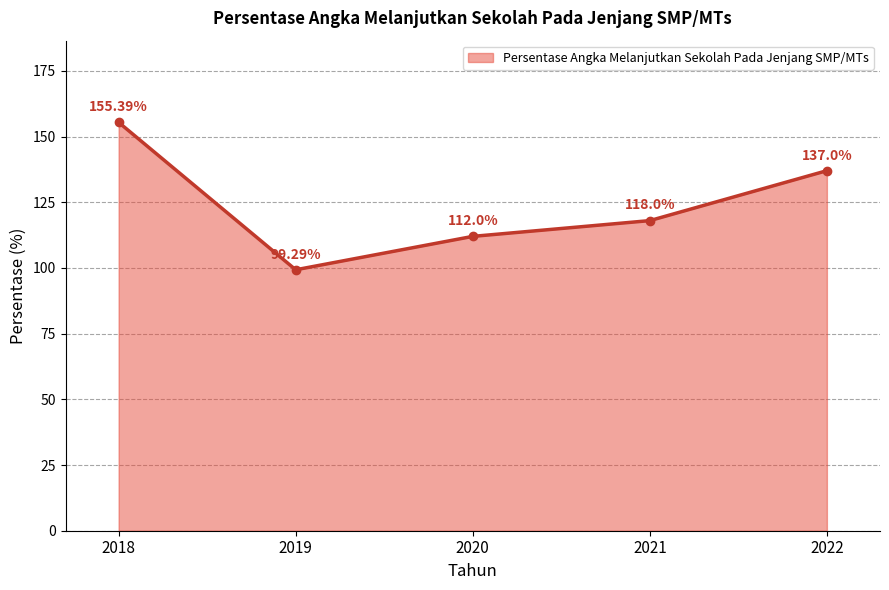

How many data points are less than 118?

2